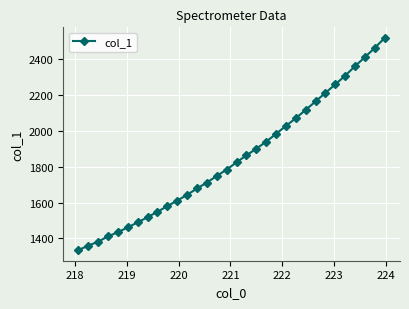

What is the difference between the maximum and second lowest values?

1155.1